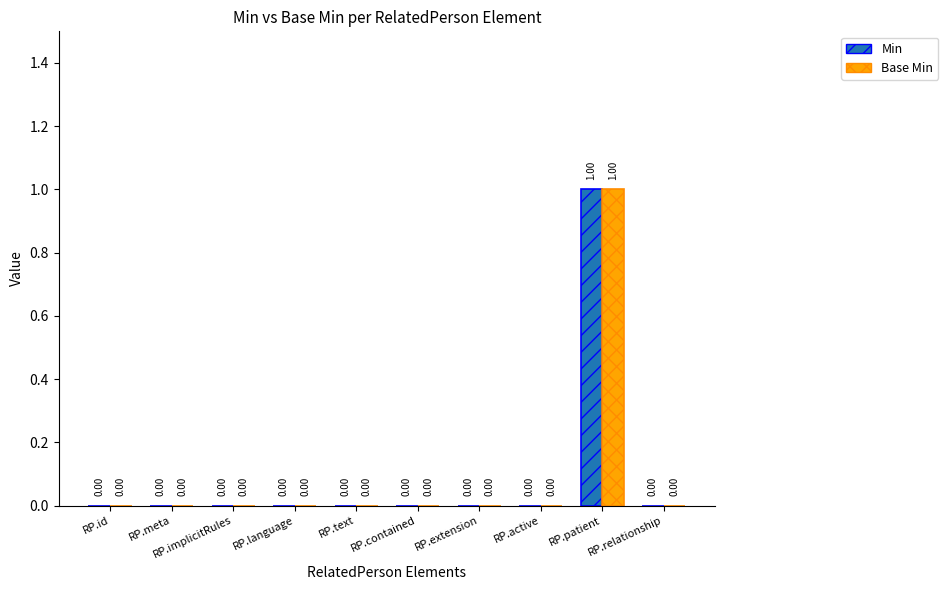

At which category is the sum across all series the highest?

RP.patient